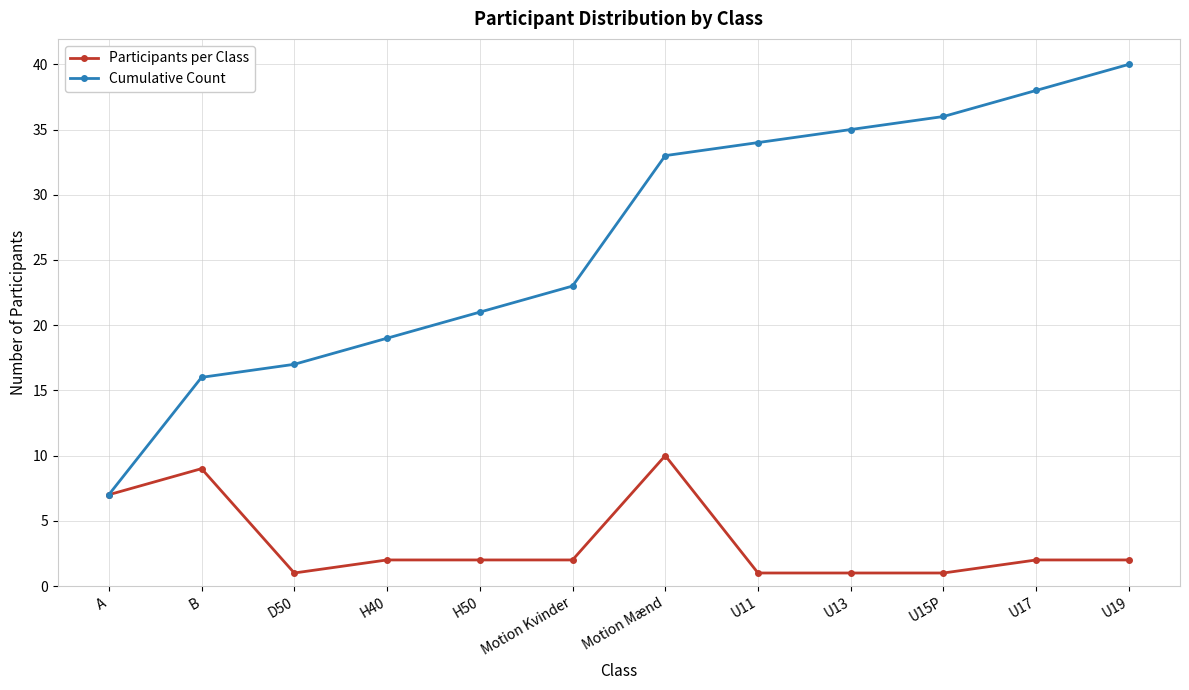

What is the sum of the Participants per Class values at D50 and H40?

3